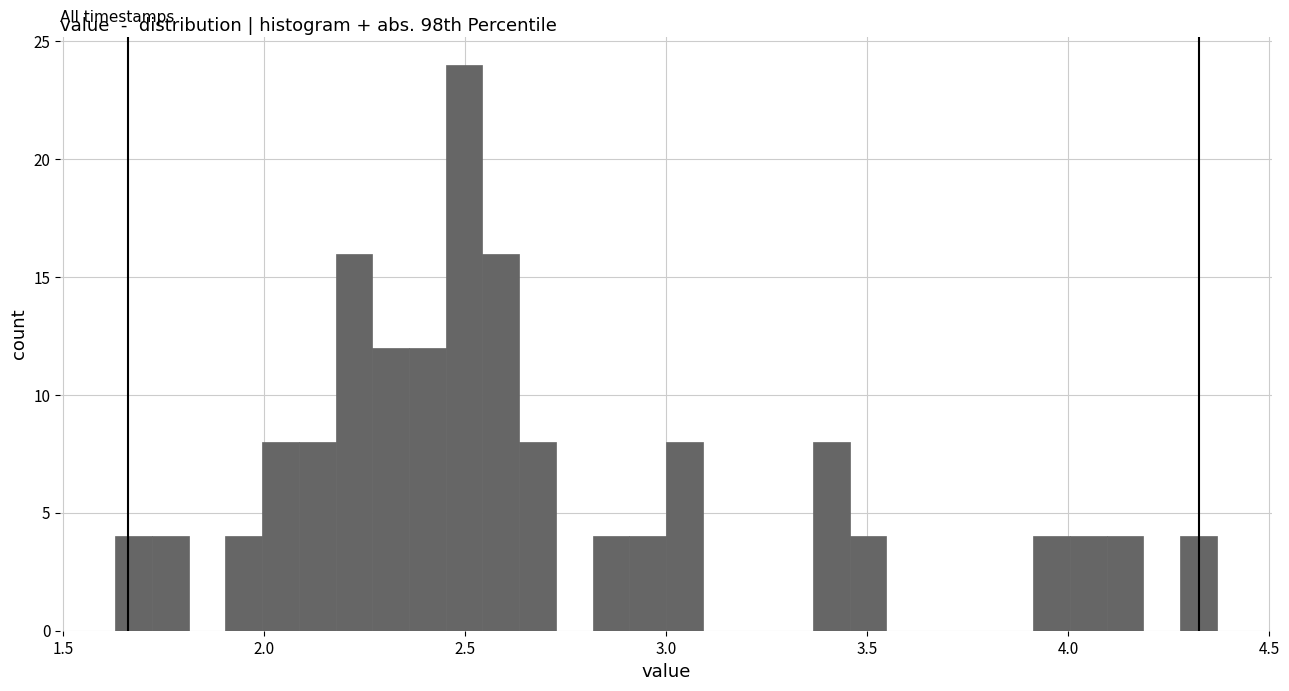

Read against the x-axis, roughly where is the centre of the tallest bar?

2.50